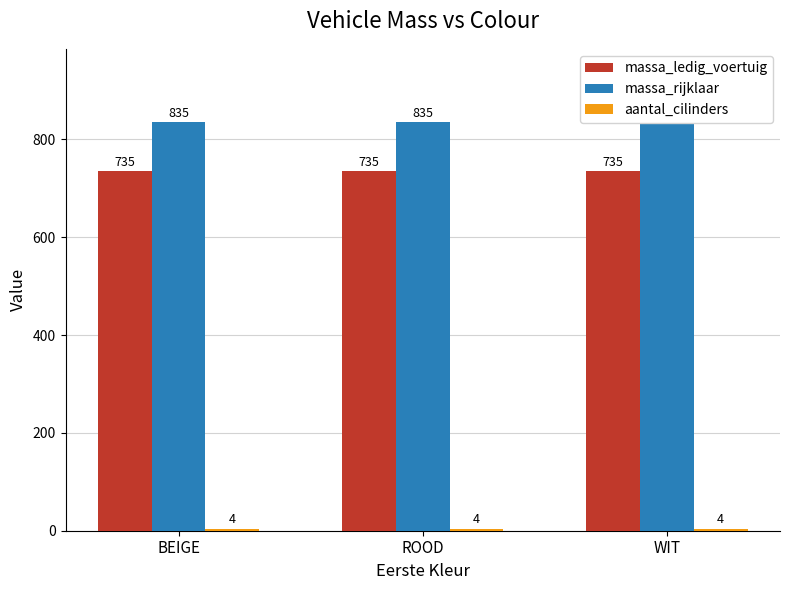

What is the approximate value of massa_rijklaar at WIT?

835